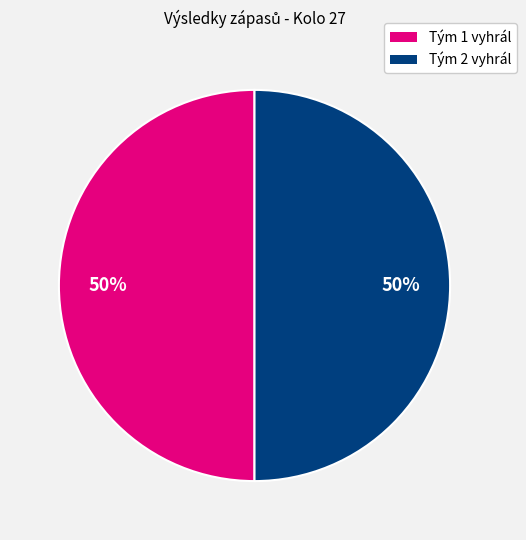

How many slices are in this pie chart?

2